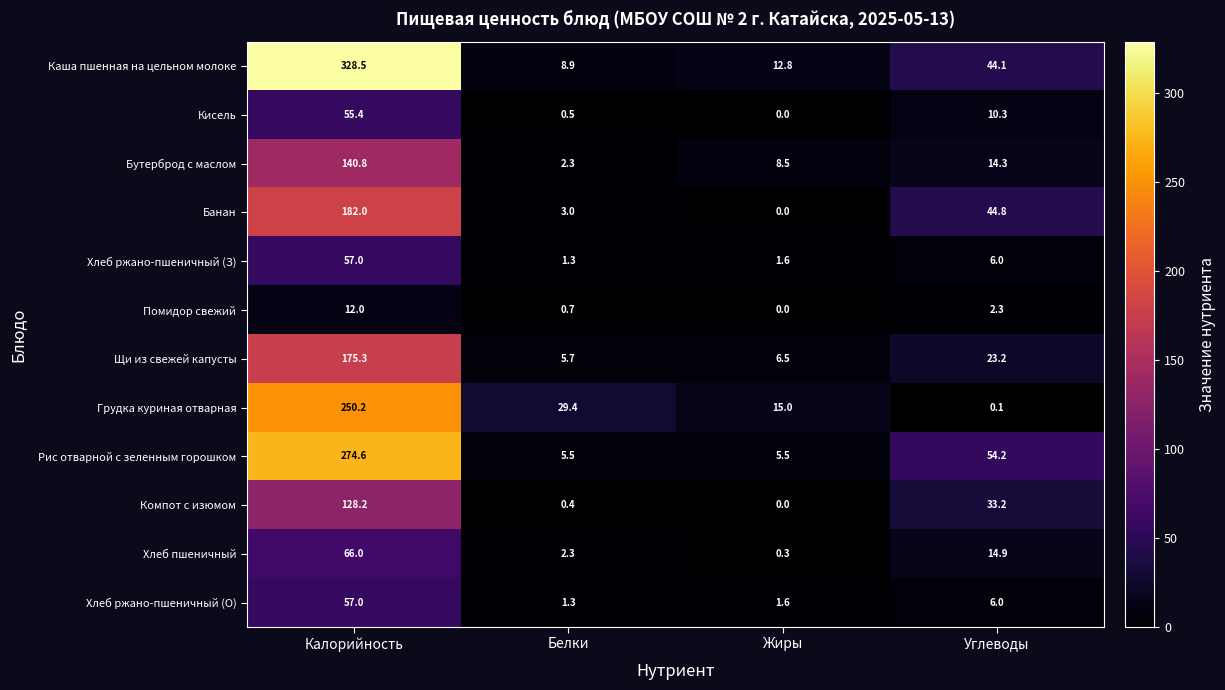

How many data points does each series have?

4